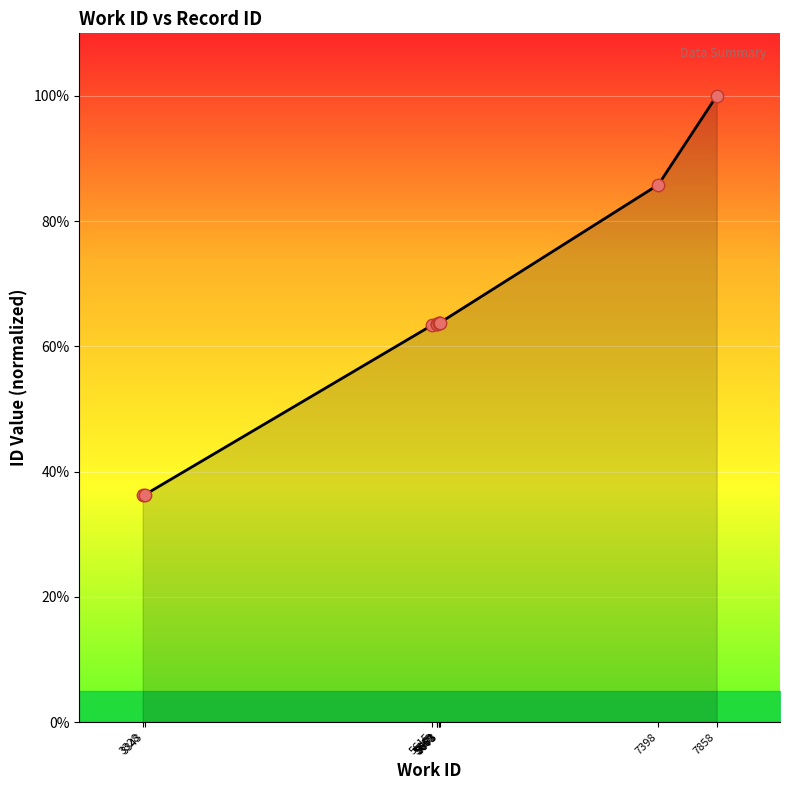

What is the change in value from 3343 to 7858?

+63.7